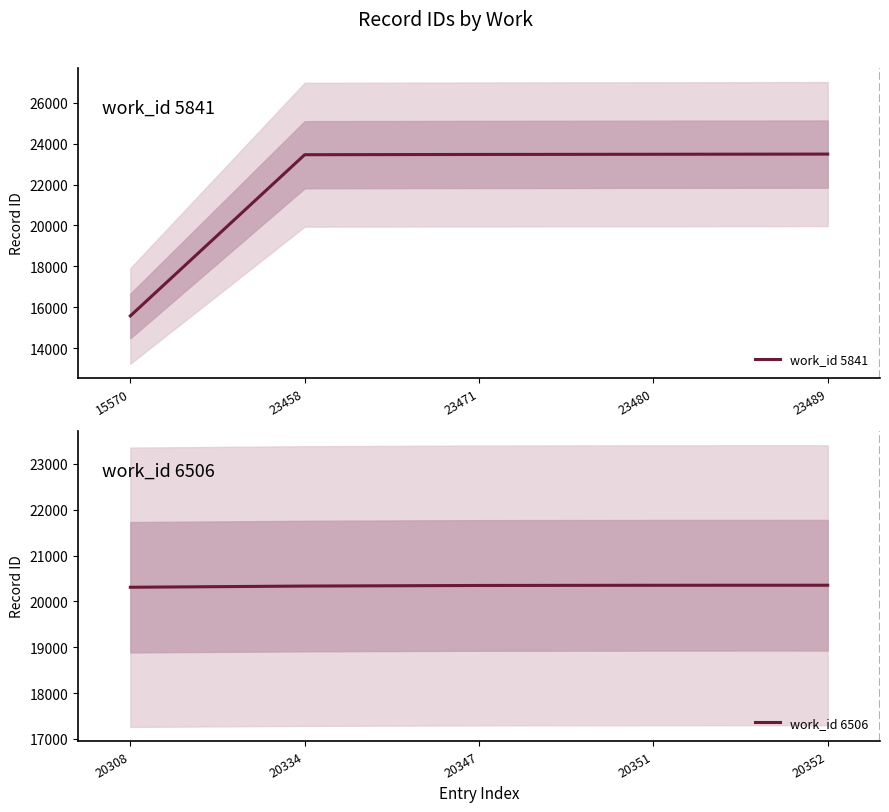

The work_id 6506 series shows 5533 at 20351. True or false?

False